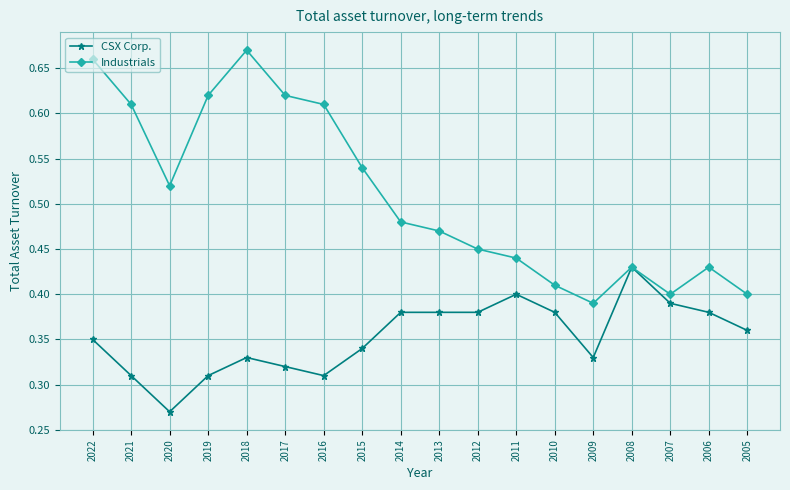

Which category has the lowest value in the Industrials series?

2009